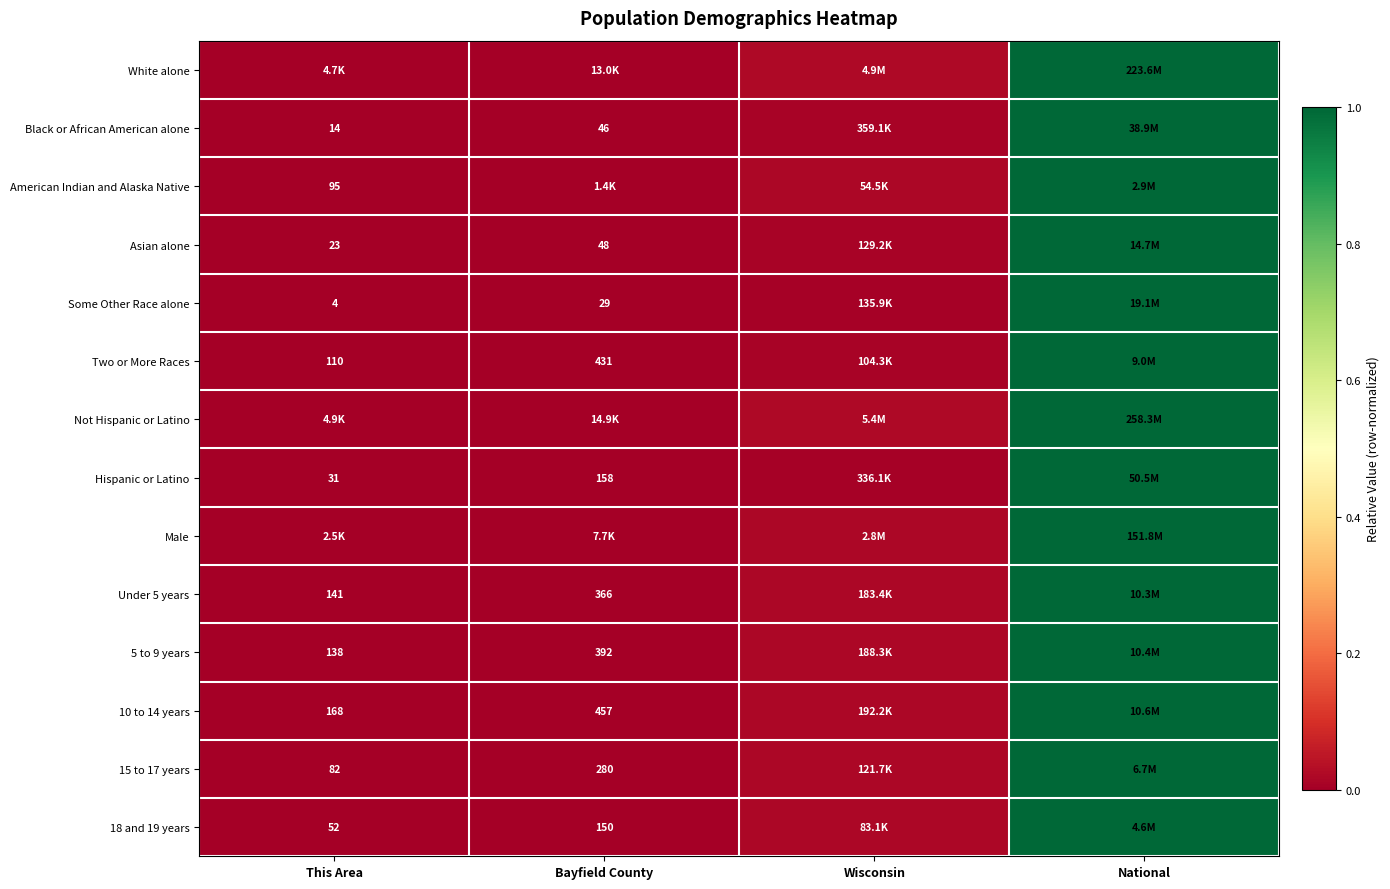

True or false: 18 and 19 years has a value of 0.0 at This Area.

True